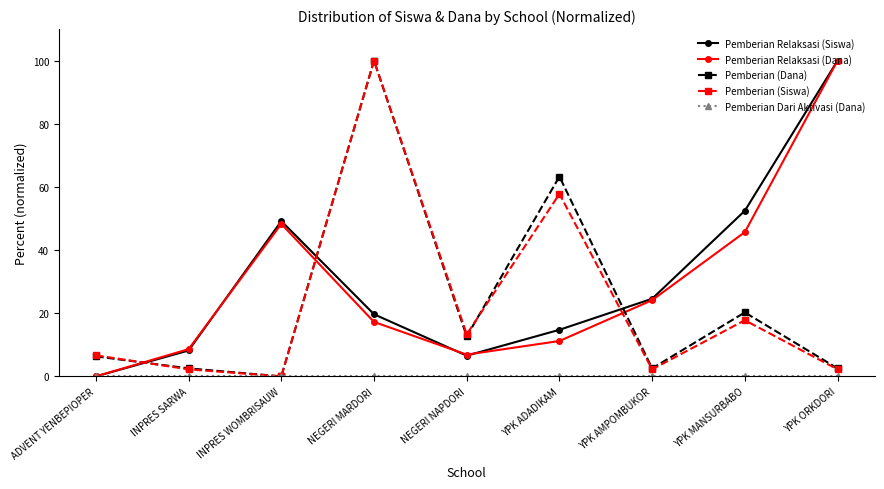

Does the chart display data point markers on the line(s)?

Yes